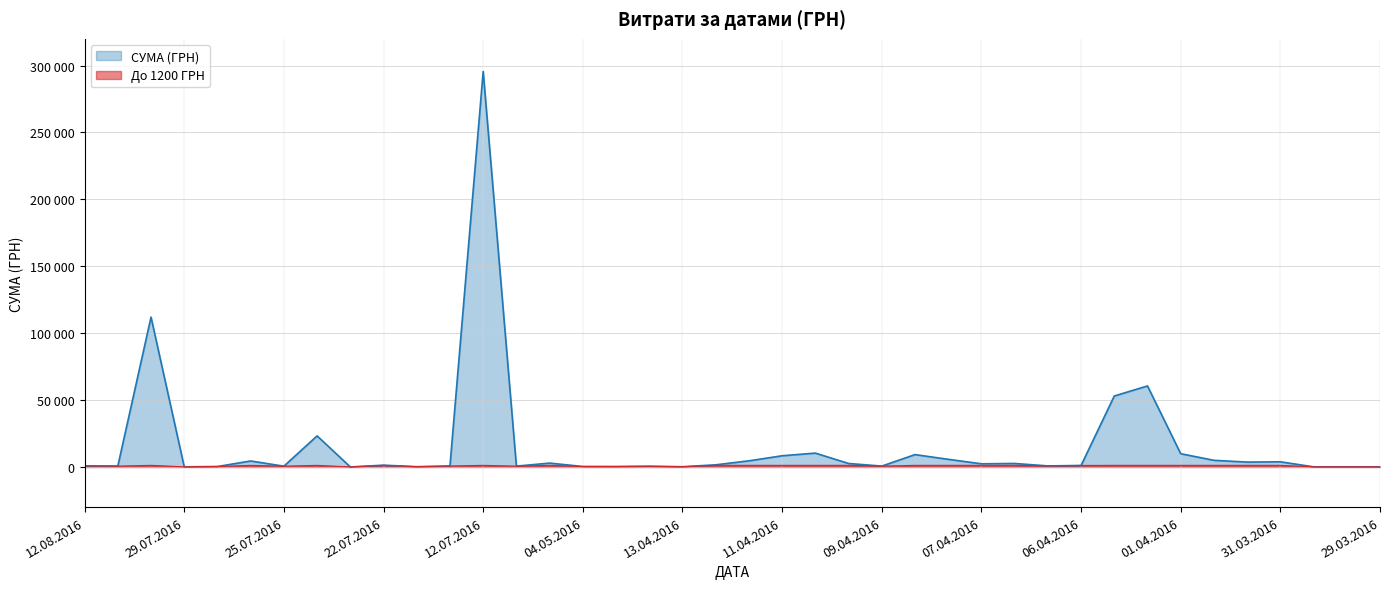

How many data points are less than 1592?

20